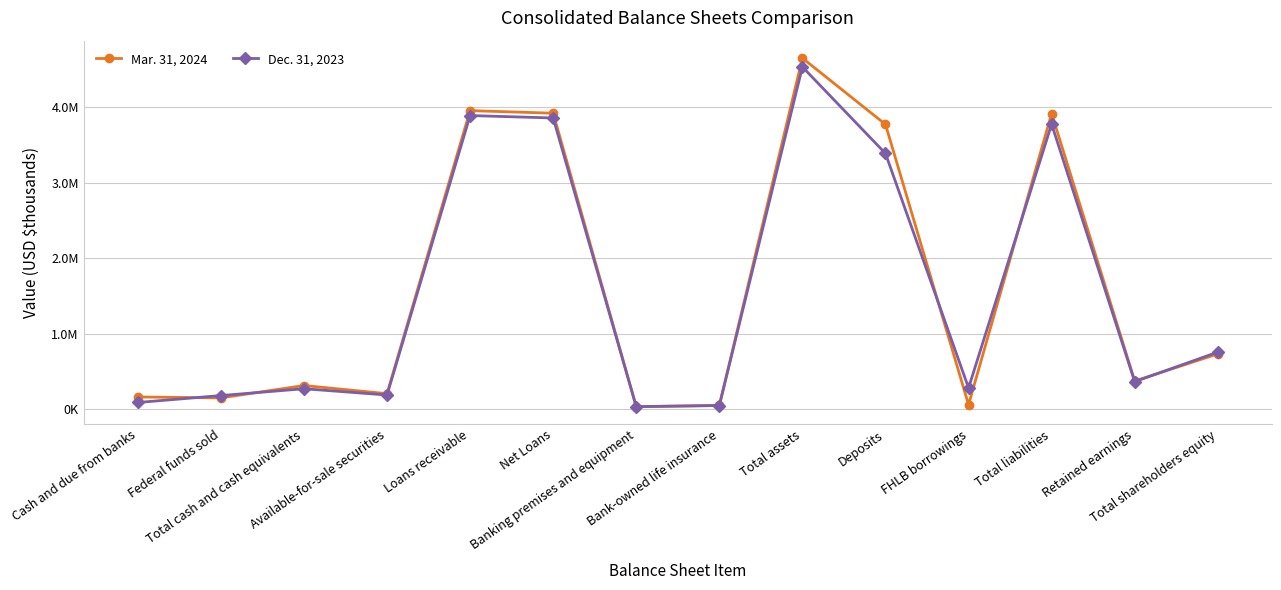

True or false: Mar. 31, 2024 and Dec. 31, 2023 intersect in this chart.

True